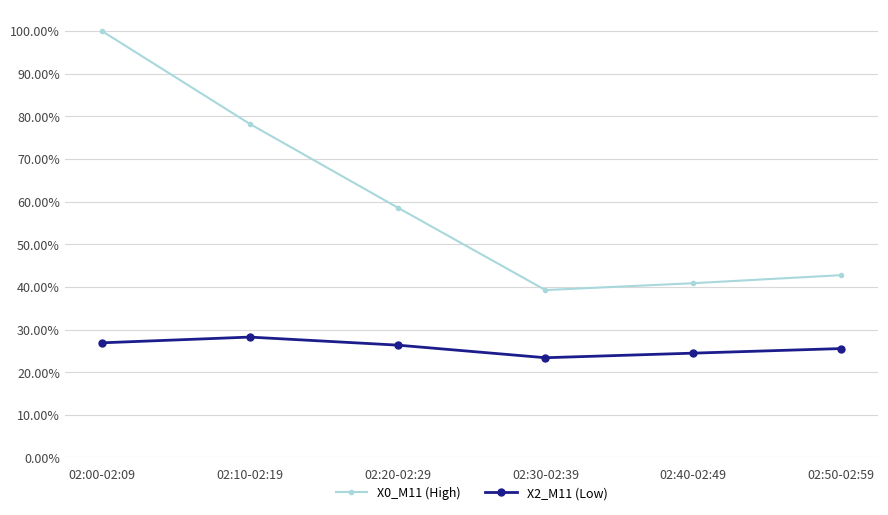

What are all the series names shown in the legend?

X0_M11 (High), X2_M11 (Low)